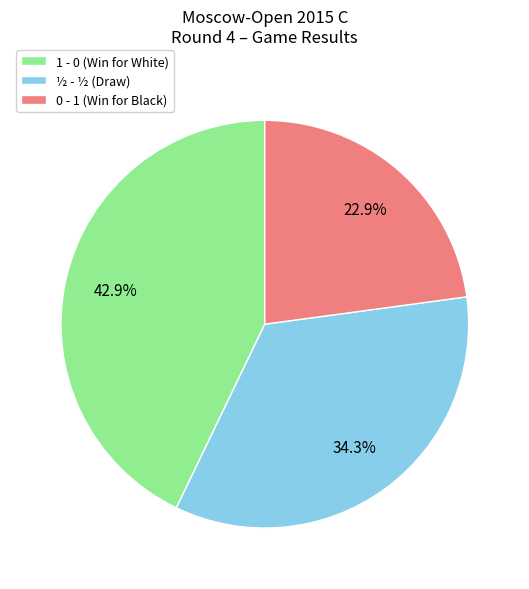

To the nearest percent, what portion does 1 - 0 represent?

43%